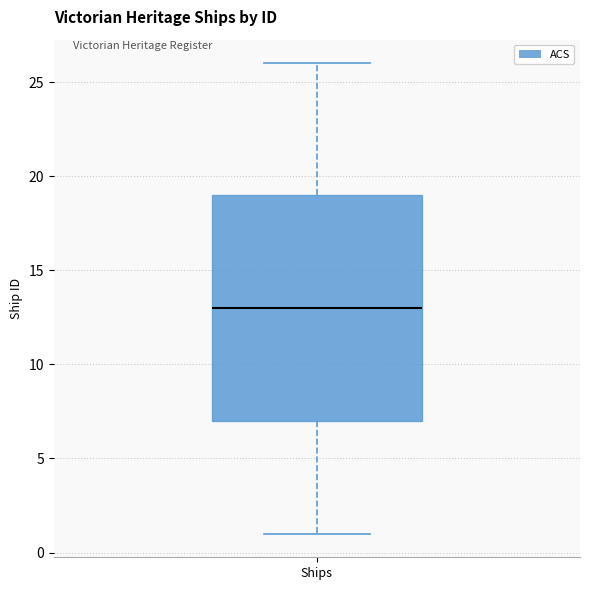

Transcribe this box plot: give where the median line is, the range the box spans, and where the two whiskers end, as read against the y-axis. The values are not printed on the chart, so give them approximately, as read against the axis.

median 13, box 7 to 19, whiskers 1 to 26